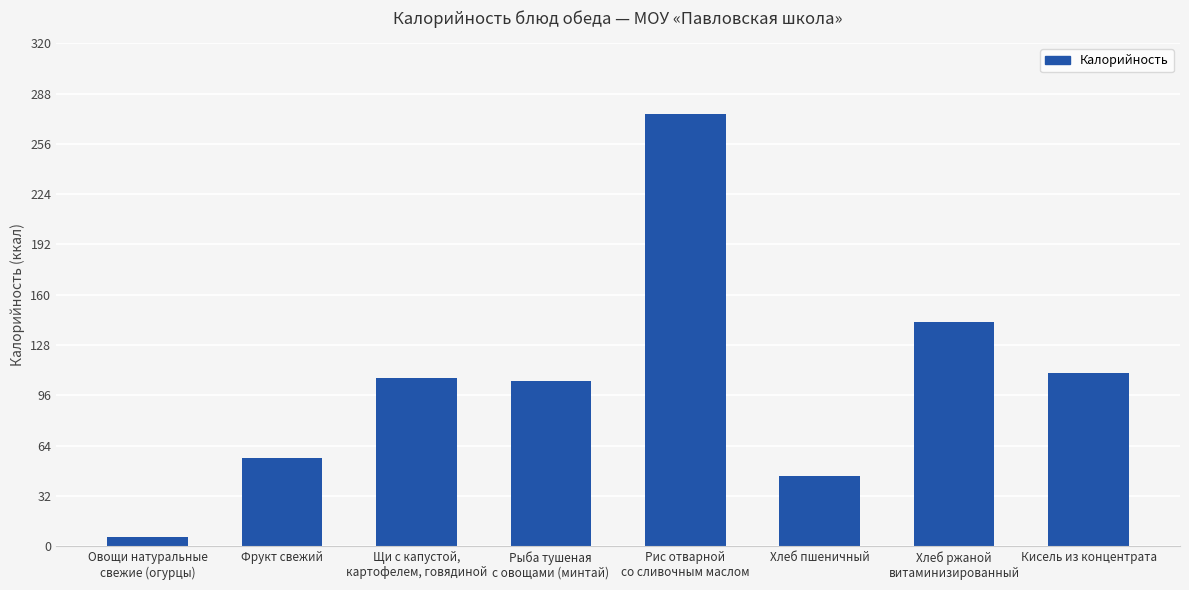

Count the number of categories in the chart.

8